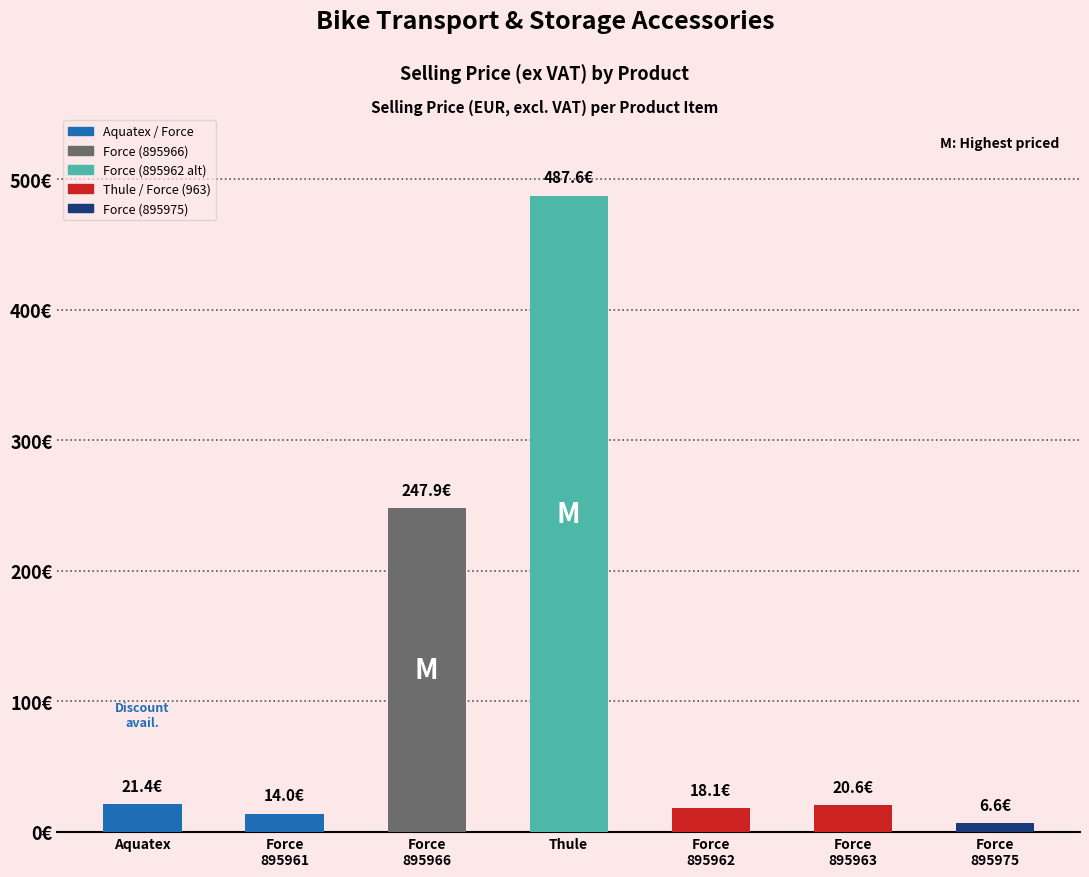

List the labels in order of value, largest first.

Thule, Force
895966, Aquatex, Force
895963, Force
895962, Force
895961, Force
895975